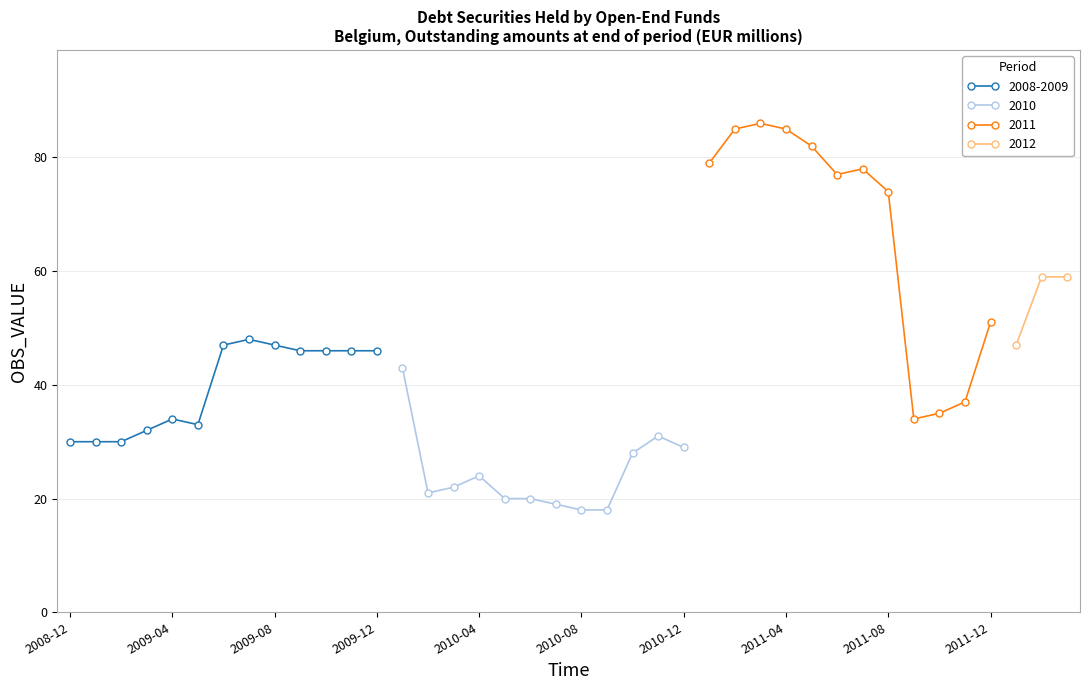

What is the value of the 16th point from the left?

22